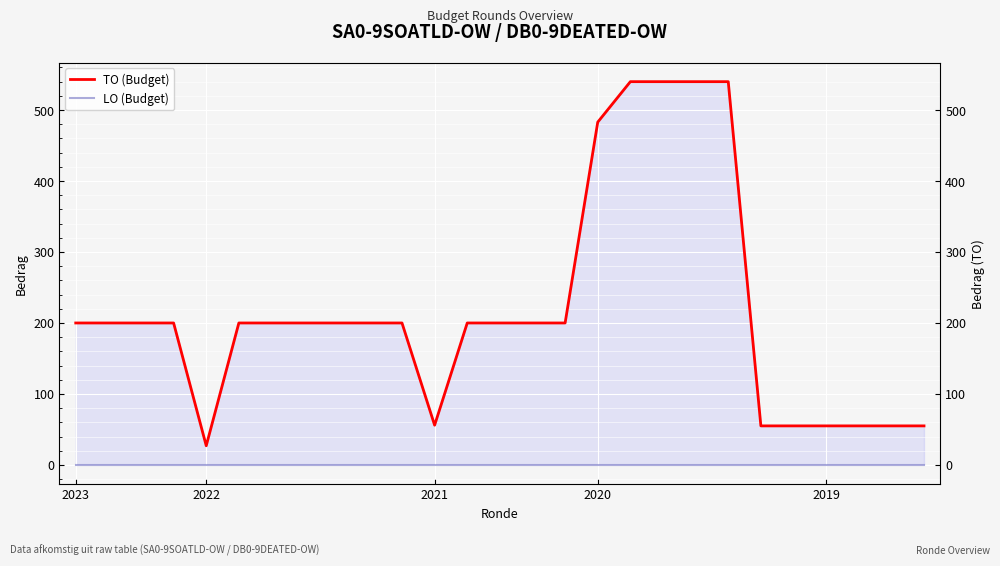

Where is the first local minimum for TO (Budget)?

2022